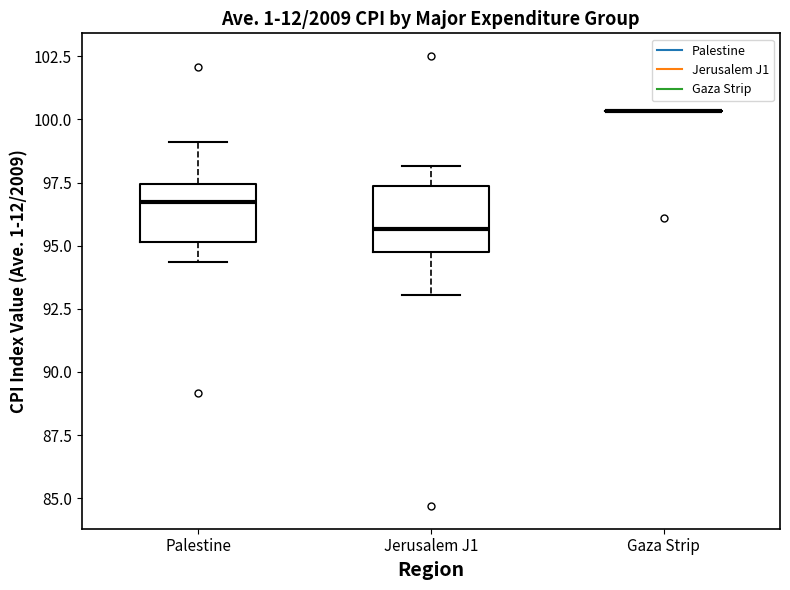

Reading left to right, transcribe this box plot: for each box, give where its median line is, the range the box spans, and where its two whiskers end, as read against the y-axis. The values are not printed on the chart, so give them approximately, as read against the axis.

Palestine: median 96.5, box 95.0 to 97.5, whiskers 94.5 to 99.0
Jerusalem J1: median 95.5, box 94.5 to 97.5, whiskers 93.0 to 98.0
Gaza Strip: box collapsed to a line at 100.5, whiskers 100.5 to 100.5